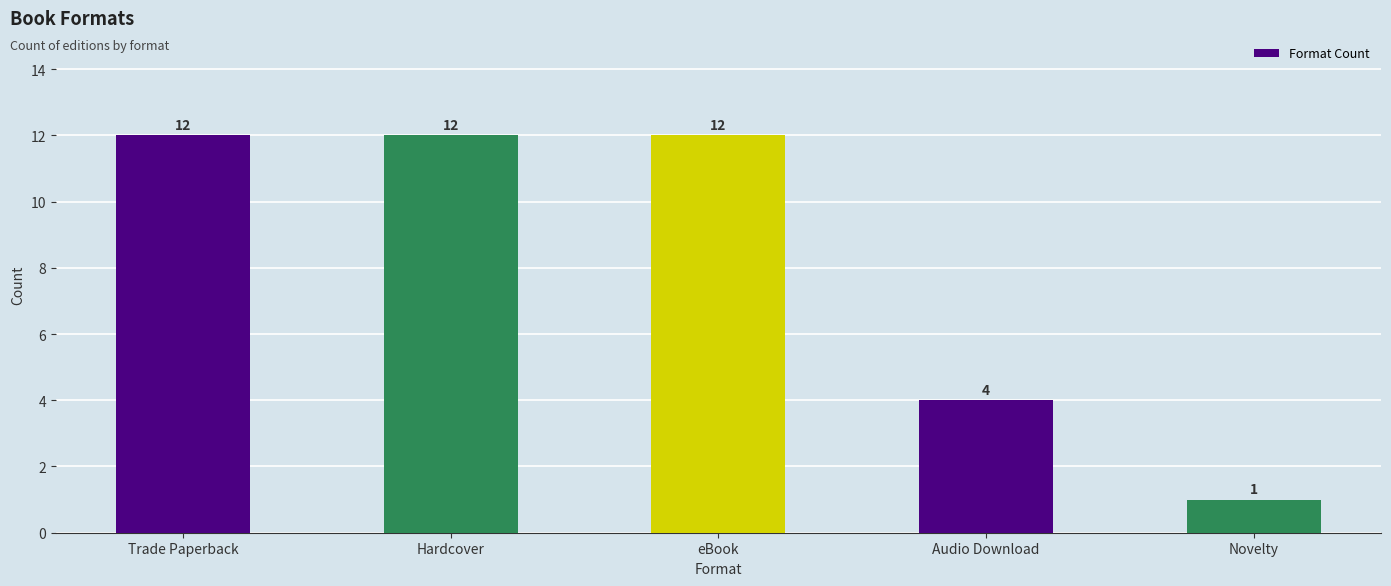

The chart shows a value of 4 at Audio Download. True or false?

True